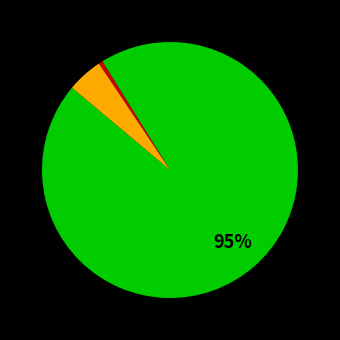

Is there a majority slice in this chart?

Yes